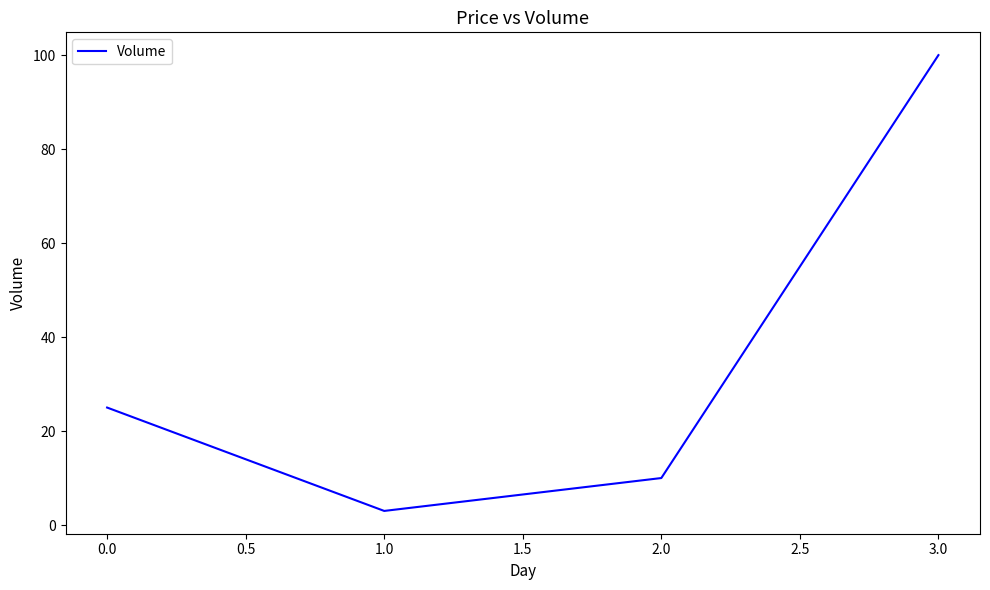

Approximately how many times larger is the value at 0.0 compared to 2.0?

2.5